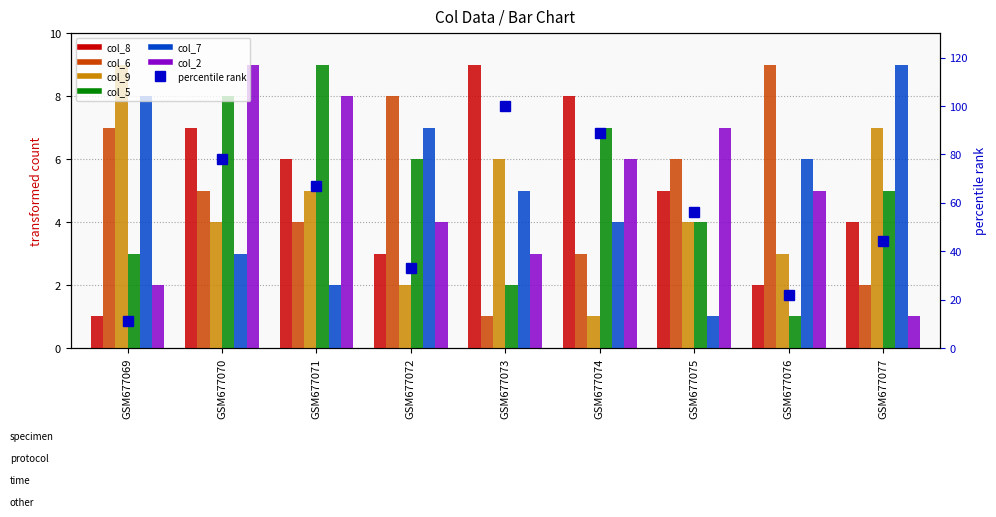

Which series has the widest spread of values?

col_8